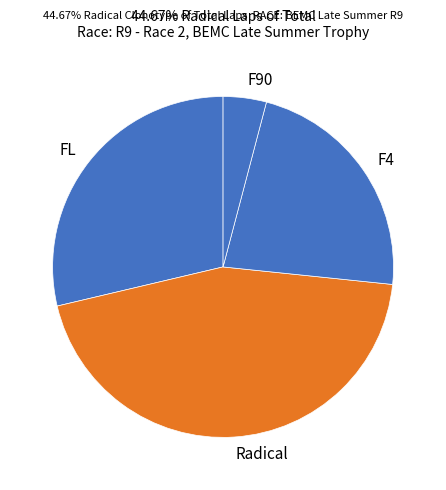

Is it true that F90 is 18% of the pie?

False